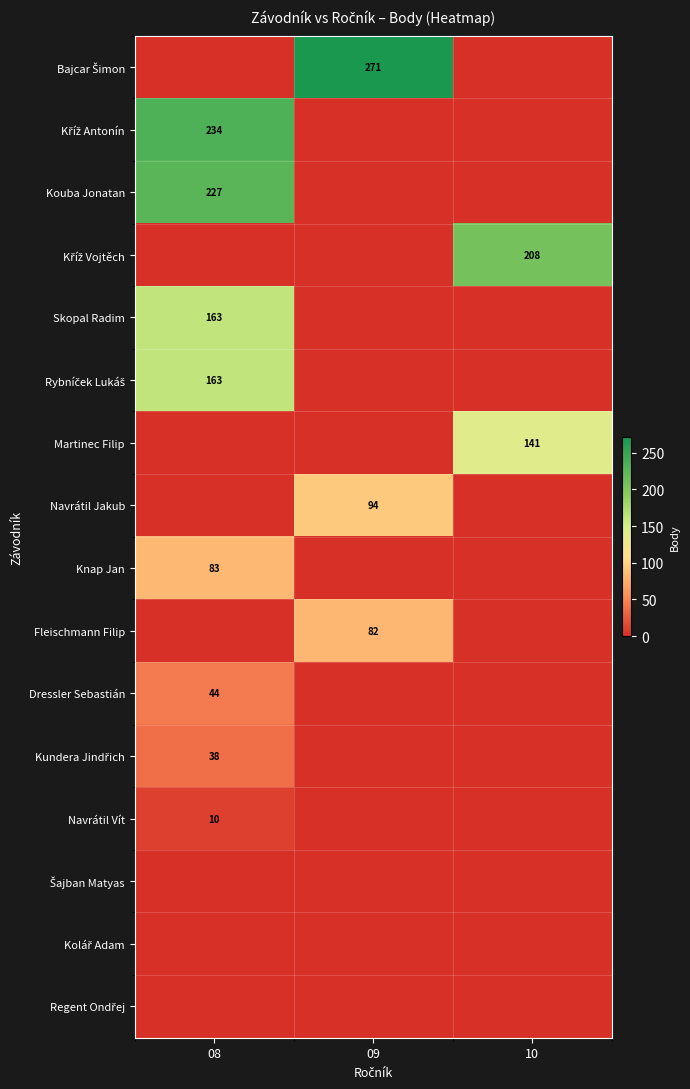

True or false: Fleischmann Filip has a value of 82 at 09.

True